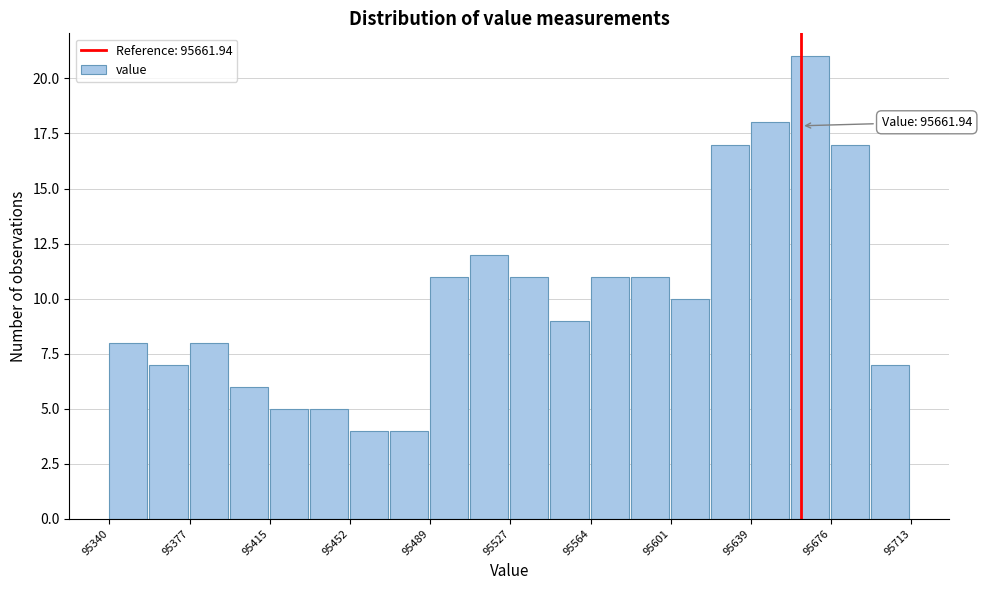

Read against the x-axis, roughly where is the centre of the tallest bar?

95665